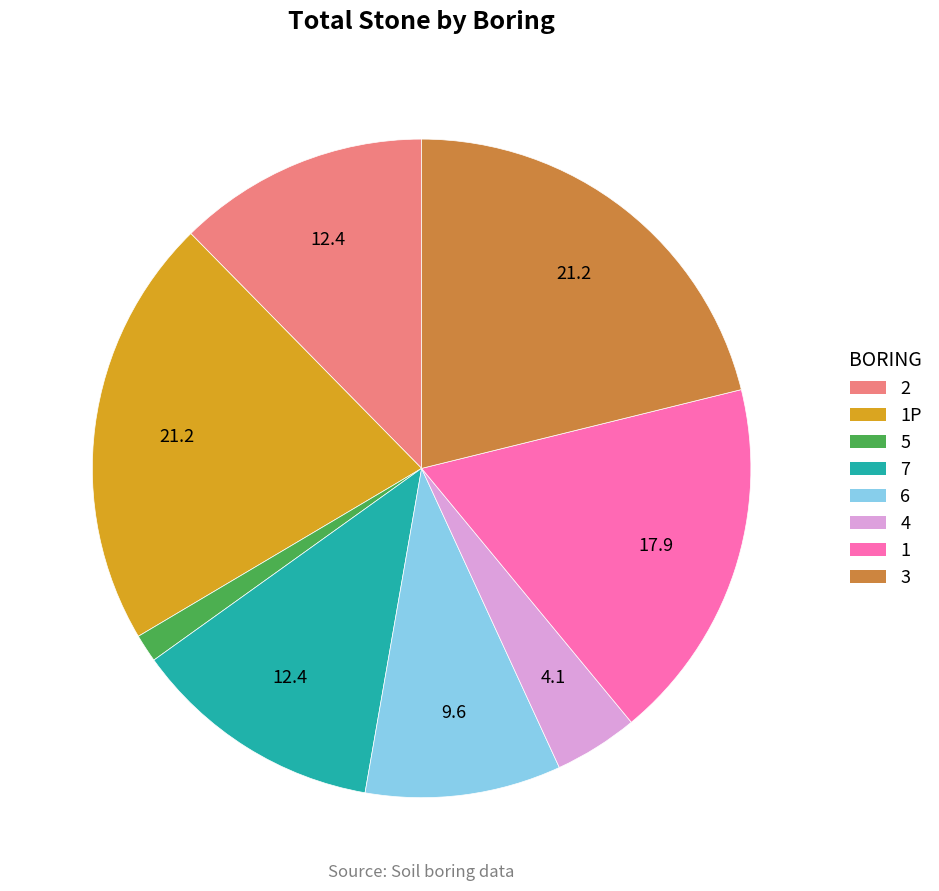

Does any single category account for the majority?

No